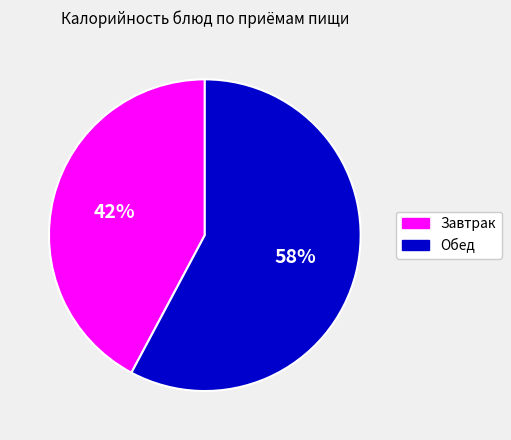

The Завтрак slice represents 42% of the pie. True or false?

True